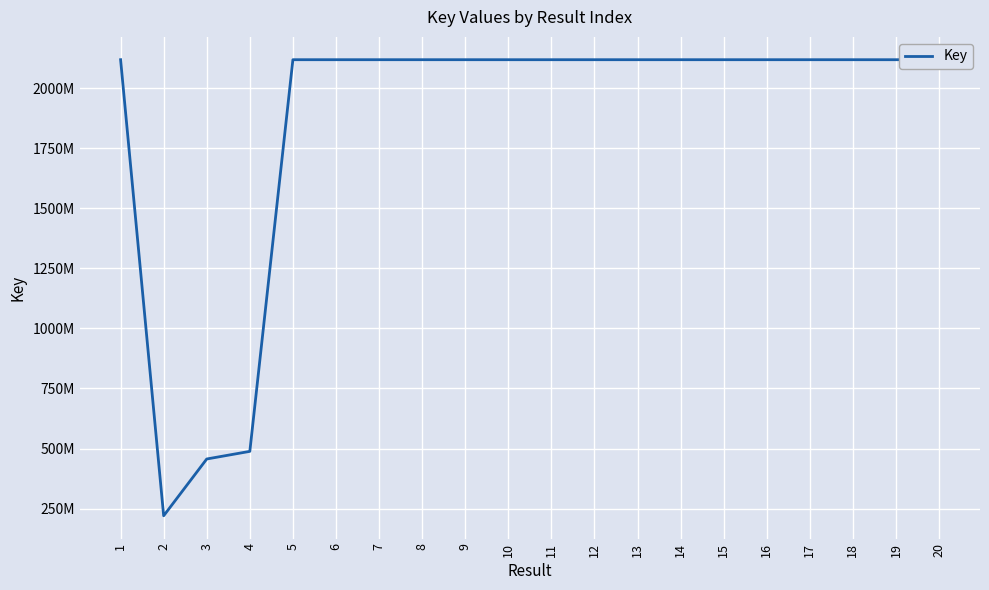

Is this an area chart (filled region under the line)?

No